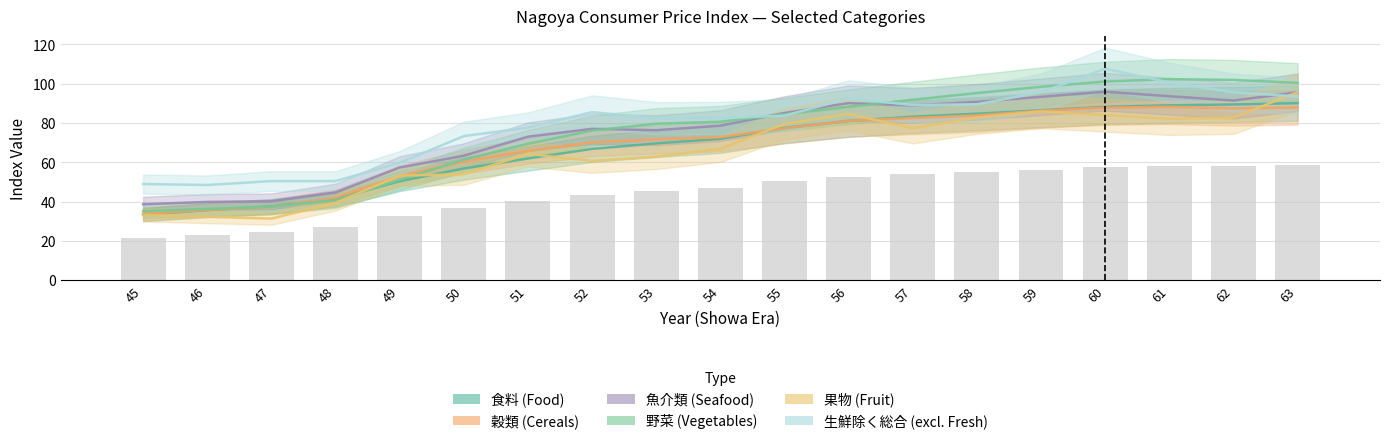

Which label corresponds to the largest value in the chart?

60